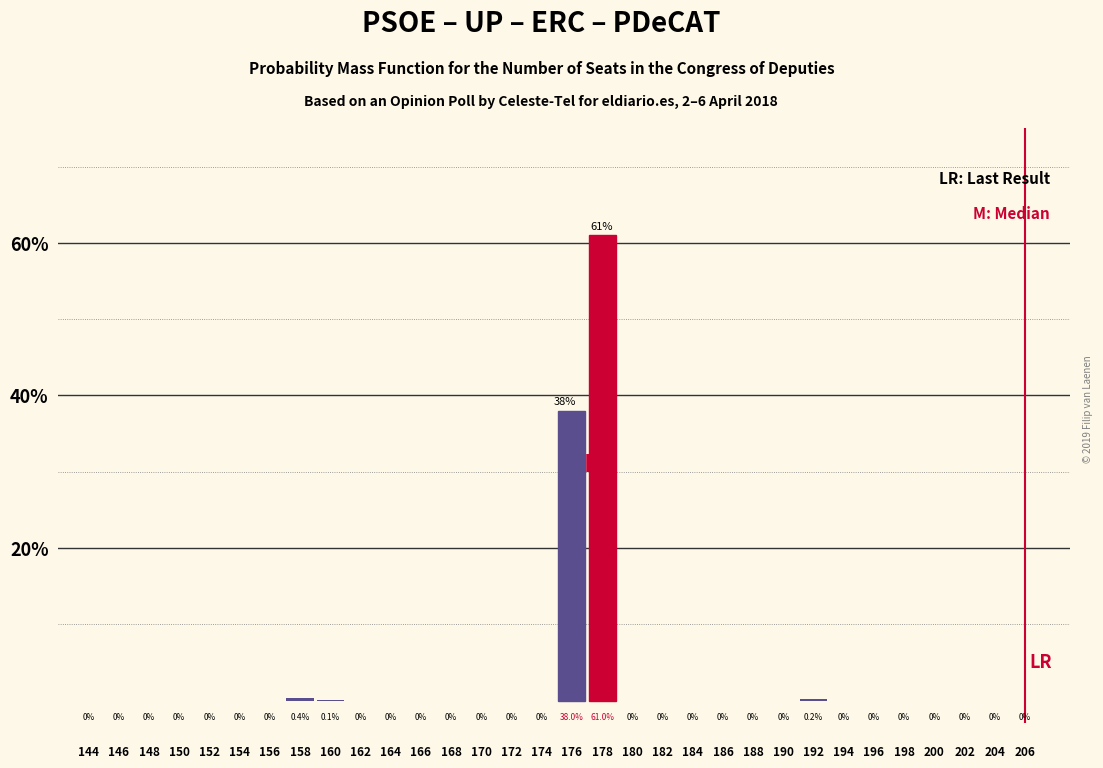

Reading right to left, list all the values displayed in this chart.

206=0.0	204=0.0	202=0.0	200=0.0	198=0.0	196=0.0	194=0.0	192=0.2	190=0.0	188=0.0	186=0.0	184=0.0	182=0.0	180=0.0	178=61.0	176=38.0	174=0.0	172=0.0	170=0.0	168=0.0	166=0.0	164=0.0	162=0.0	160=0.1	158=0.4	156=0.0	154=0.0	152=0.0	150=0.0	148=0.0	146=0.0	144=0.0